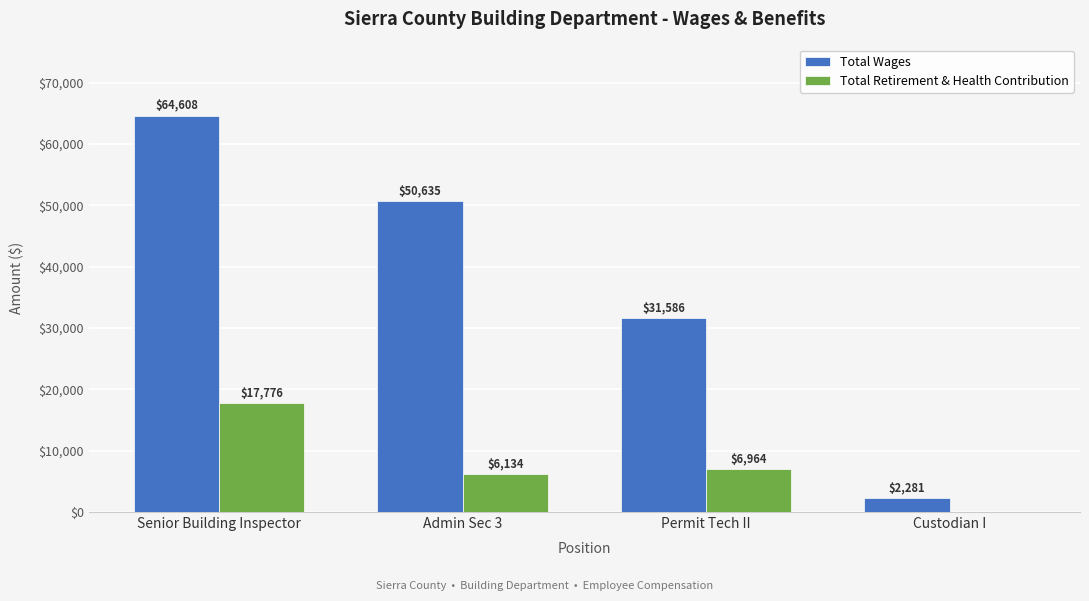

Count the number of data series in this chart.

2